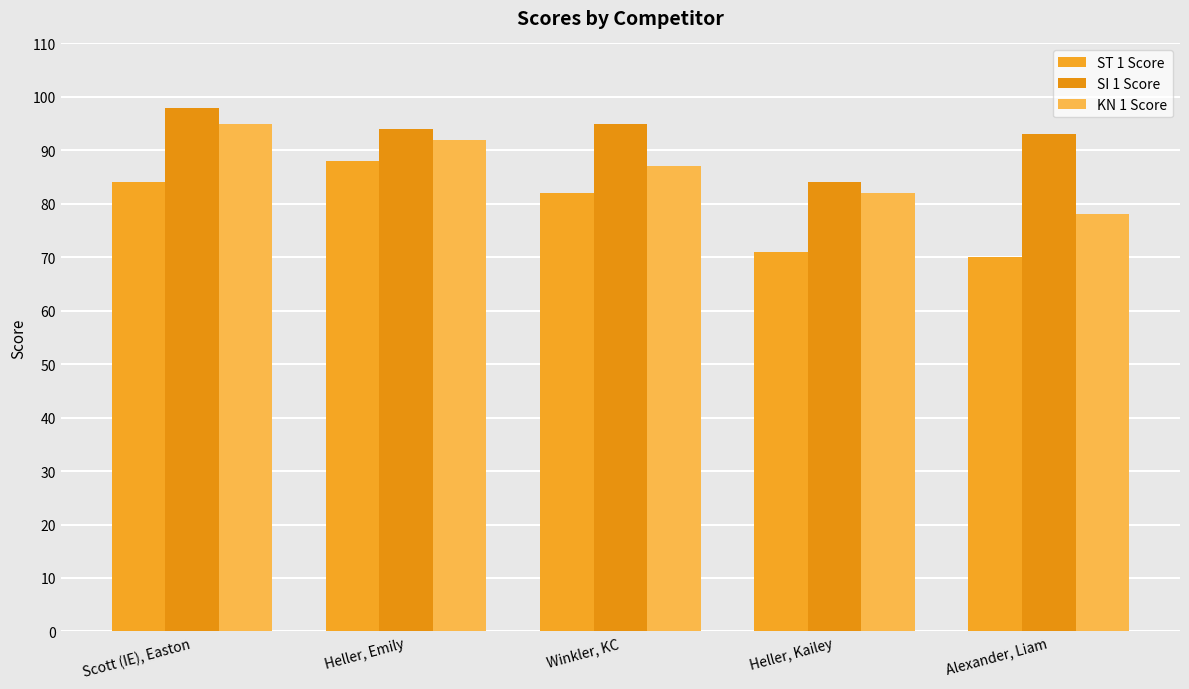

What are all the series names shown in the legend?

ST 1 Score, SI 1 Score, KN 1 Score